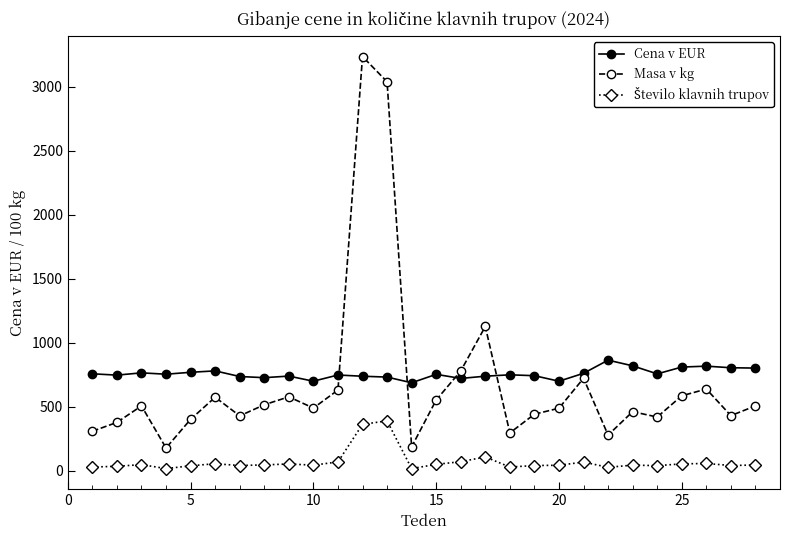

What is the value of the Cena v EUR point at the 12th from the left?

738.9